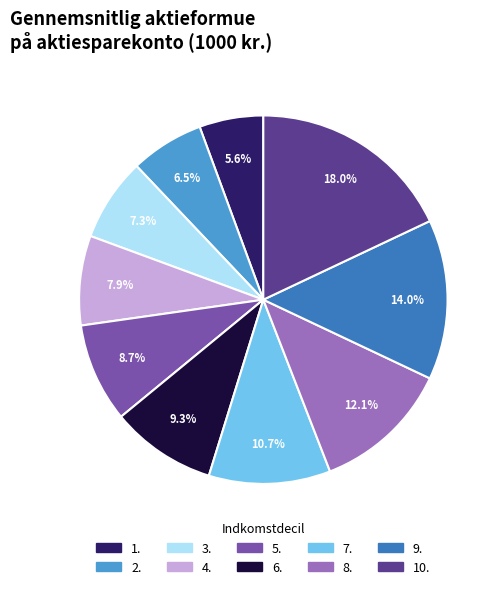

Is 6. the majority of the pie?

No